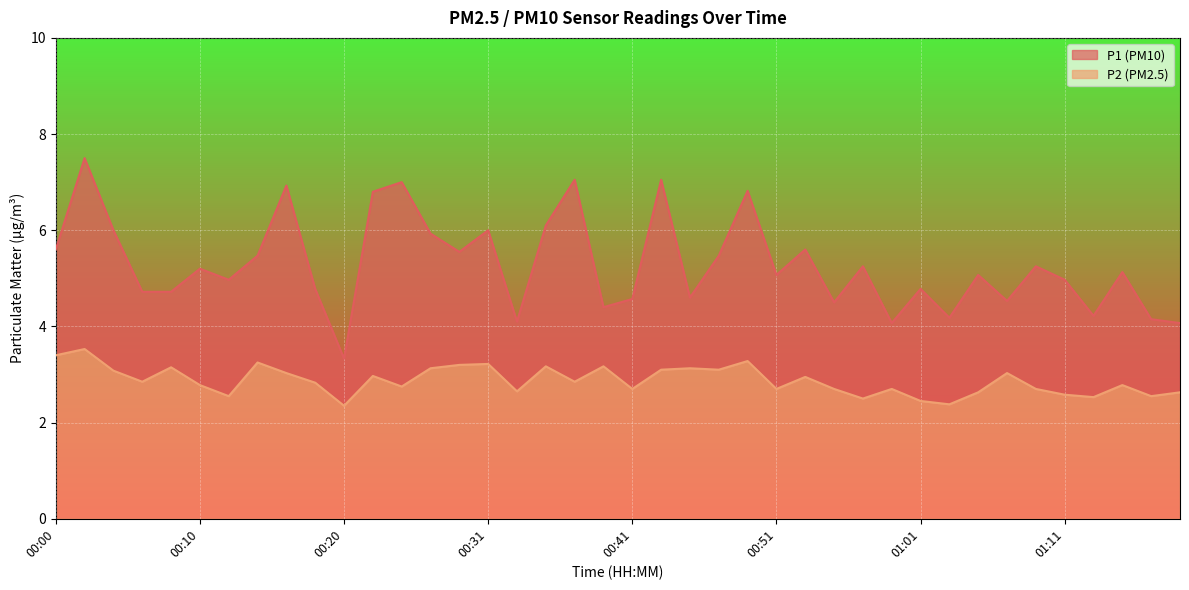

Reading left to right, list all the values displayed in this chart.

P1: 00:00=5.6	00:02=7.5	00:04=6.0	00:06=4.7	00:08=4.7	00:10=5.2	00:12=5.0	00:14=5.5	00:16=6.9	00:18=4.8	00:20=3.3	00:22=6.8	00:24=7.0	00:26=5.9	00:28=5.5	00:31=6.0	00:33=4.1	00:35=6.1	00:37=7.0	00:39=4.4	00:41=4.6	00:43=7.0	00:45=4.6	00:47=5.5	00:49=6.8	00:51=5.1	00:53=5.6	00:55=4.5	00:57=5.2	00:59=4.1	01:01=4.8	01:03=4.2	01:05=5.1	01:07=4.5	01:09=5.2	01:11=5.0	01:13=4.2	01:16=5.1	01:18=4.2	01:20=4.1
P2: 00:00=3.4	00:02=3.5	00:04=3.1	00:06=2.9	00:08=3.1	00:10=2.8	00:12=2.5	00:14=3.2	00:16=3.0	00:18=2.8	00:20=2.4	00:22=3.0	00:24=2.8	00:26=3.1	00:28=3.2	00:31=3.2	00:33=2.6	00:35=3.2	00:37=2.9	00:39=3.2	00:41=2.7	00:43=3.1	00:45=3.1	00:47=3.1	00:49=3.3	00:51=2.7	00:53=3.0	00:55=2.7	00:57=2.5	00:59=2.7	01:01=2.5	01:03=2.4	01:05=2.6	01:07=3.0	01:09=2.7	01:11=2.6	01:13=2.5	01:16=2.8	01:18=2.5	01:20=2.6